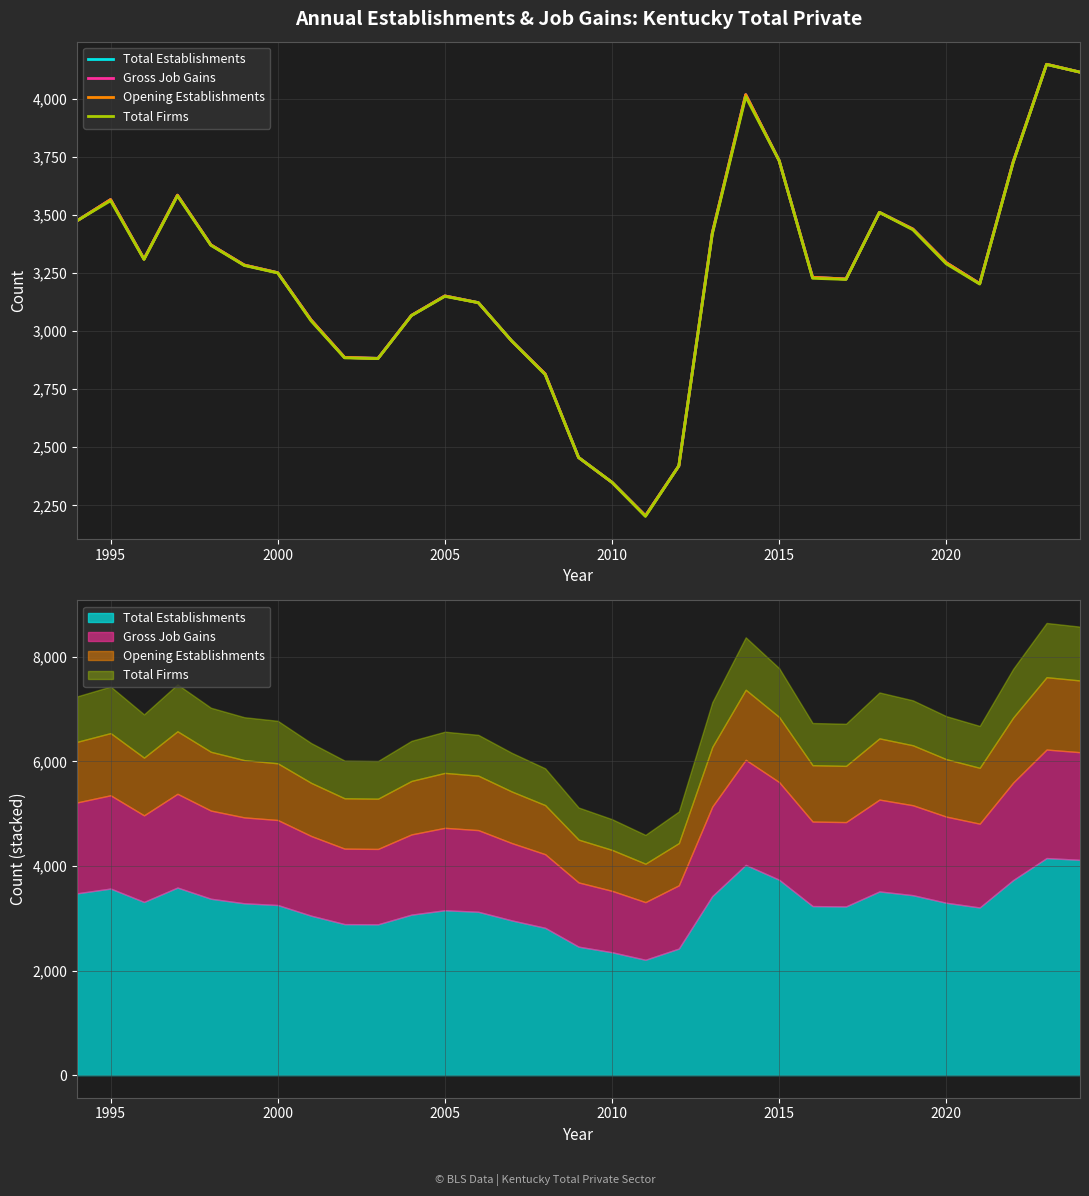

What is the difference between the maximum and minimum values in the Total Firms series?

1947